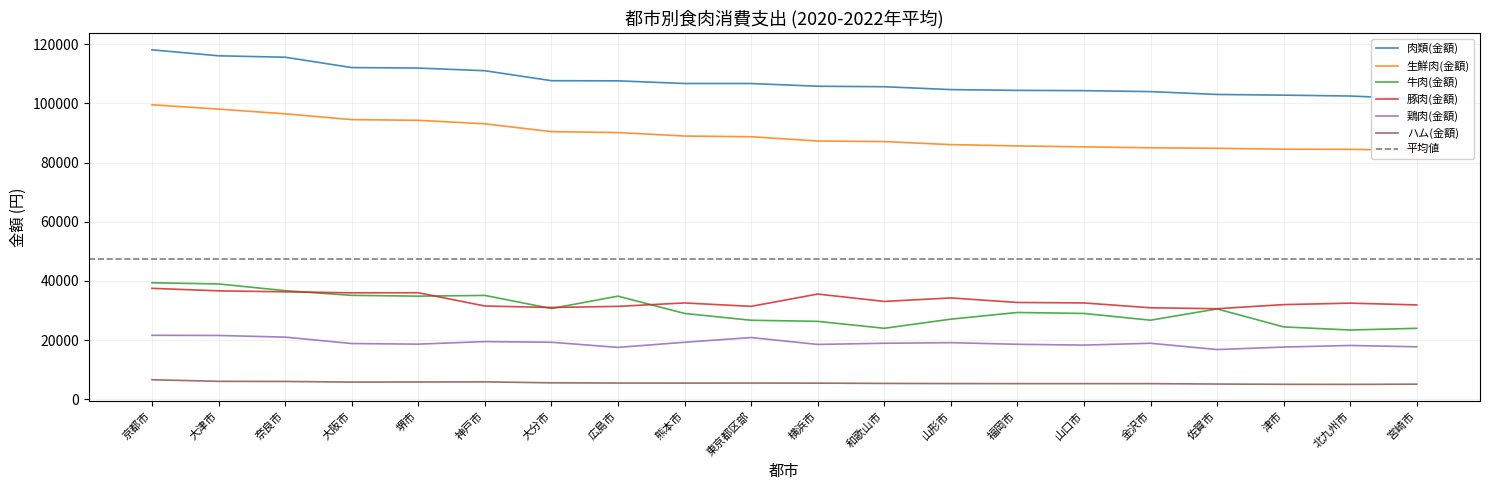

At which label does 肉類(金額) reach its minimum?

宮崎市